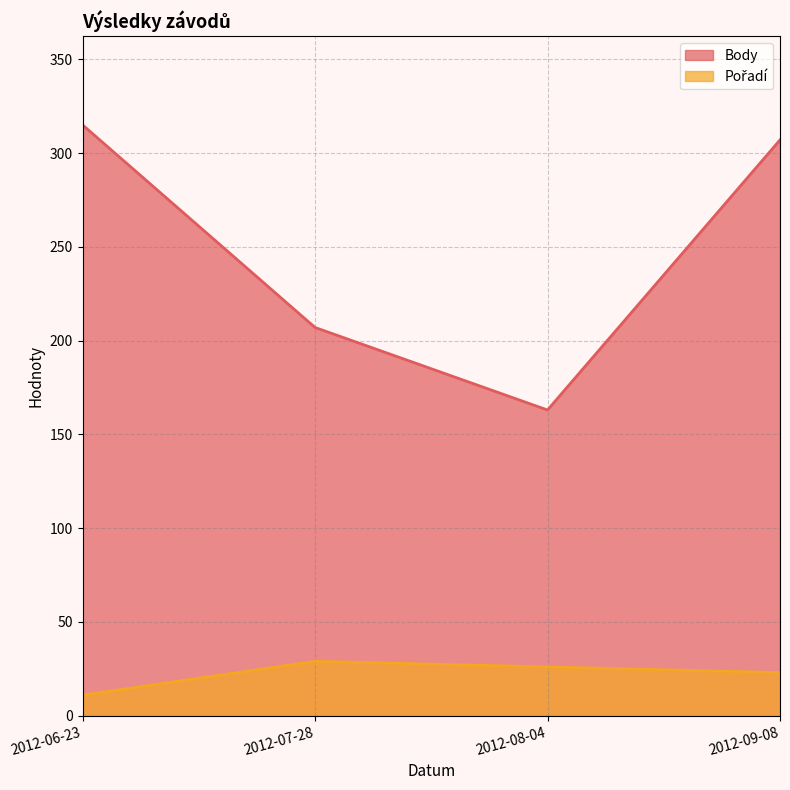

Reading right to left, transcribe all the data shown in this chart.

Body: 2012-09-08=307	2012-08-04=163	2012-07-28=207	2012-06-23=315
Pořadí: 2012-09-08=23	2012-08-04=26	2012-07-28=29	2012-06-23=11